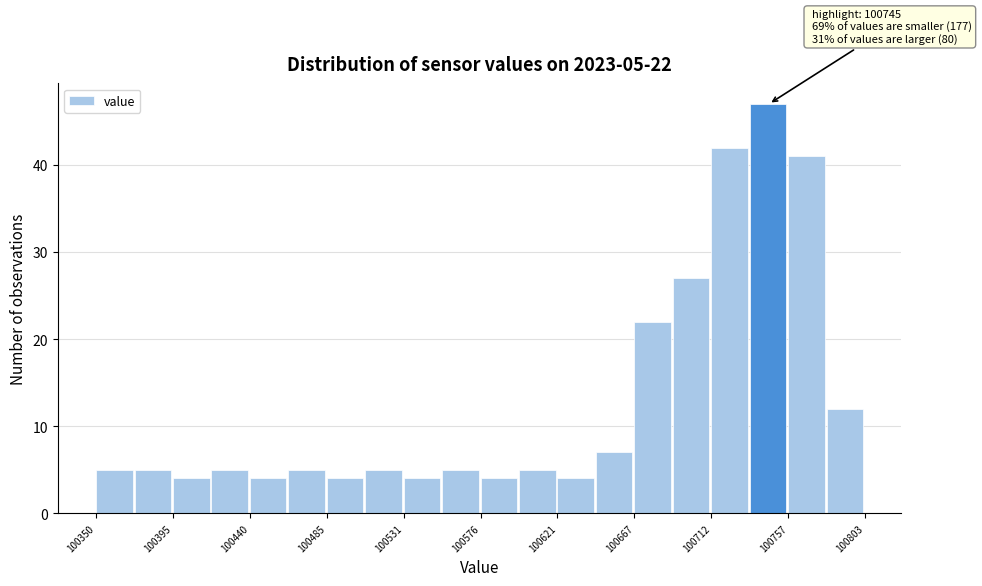

Which range on the x-axis has the tallest bar?

100735 to 100760